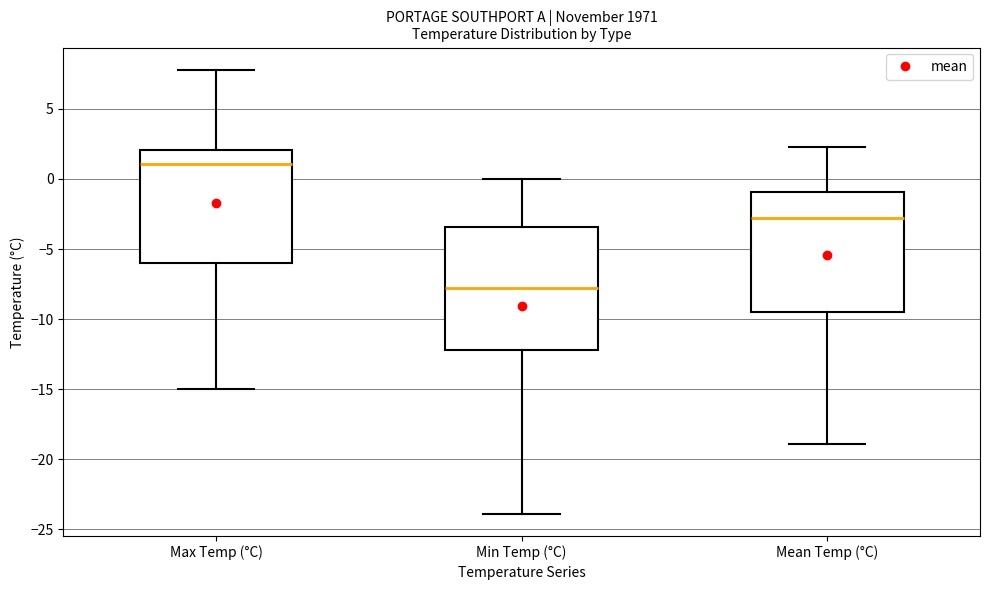

Reading left to right, read every box against the y-axis: the position of its median line, the range the box covers, and the ends of its whiskers. The values are not printed on the chart, so give them approximately, as read against the axis.

Max Temp (°C): median 1.0, box -6.0 to 2.0, whiskers -15.0 to 8.0
Min Temp (°C): median -7.5, box -12.0 to -3.5, whiskers -24.0 to 0.0
Mean Temp (°C): median -3.0, box -9.5 to -1.0, whiskers -19.0 to 2.5